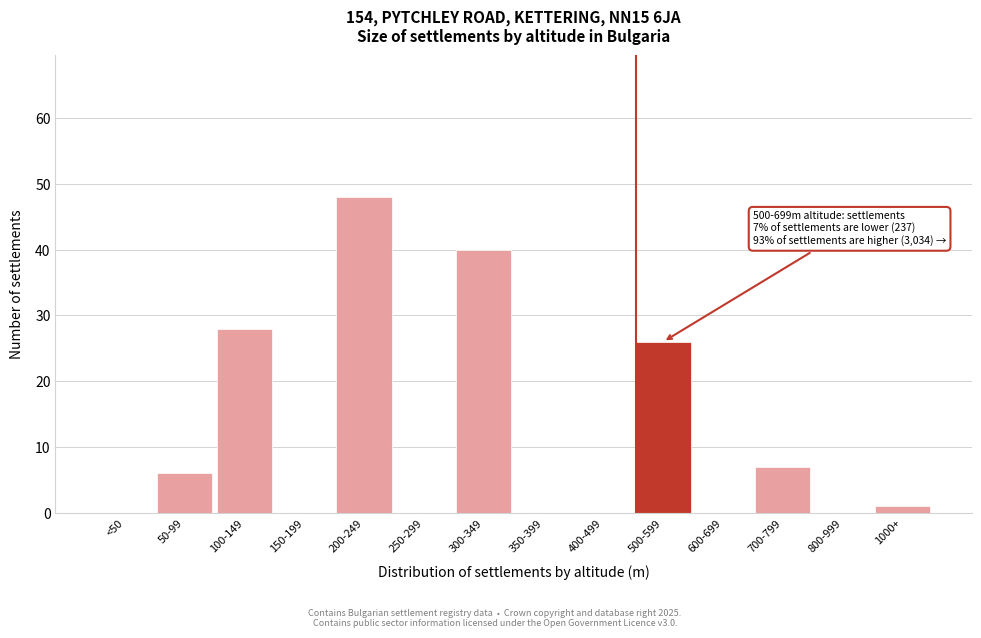

Reading left to right, list all the values displayed in this chart.

<50=0	50-99=6	100-149=28	150-199=0	200-249=48	250-299=0	300-349=40	350-399=0	400-499=0	500-599=26	600-699=0	700-799=7	800-999=0	1000+=1